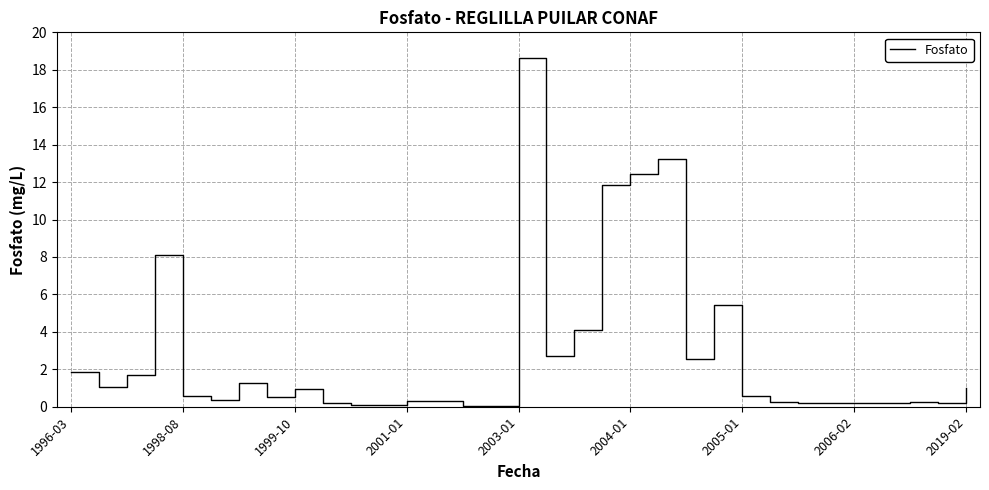

Does the chart display data point markers on the line(s)?

No